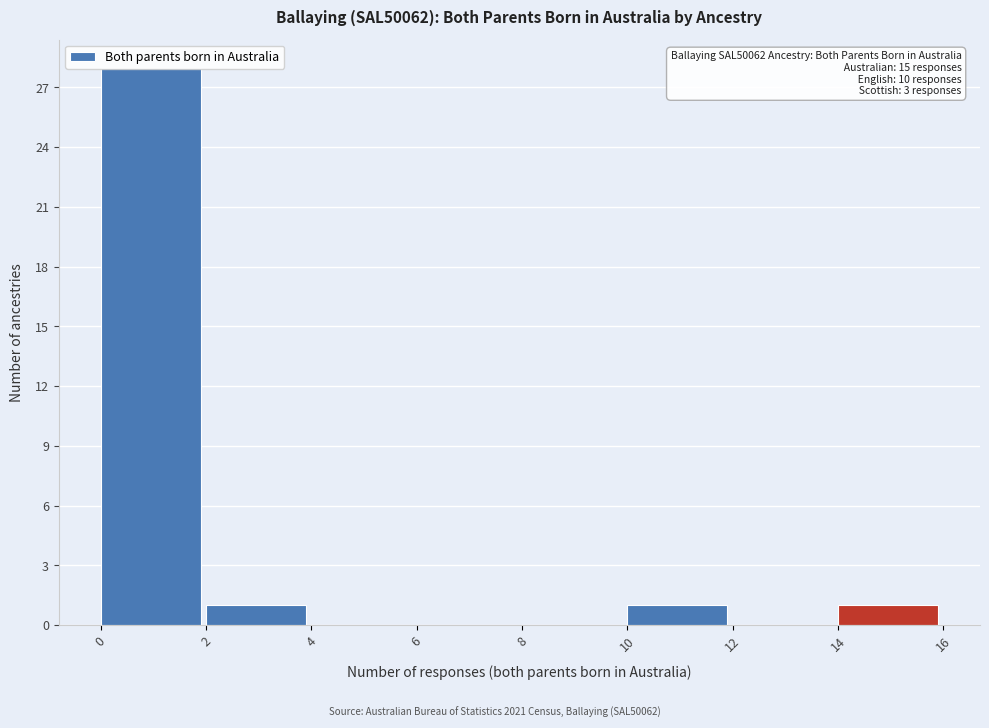

Which range on the x-axis has the tallest bar?

0 to 2